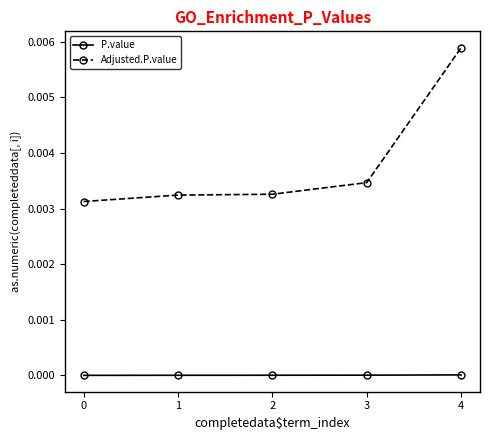

At 4, list the series in order from smallest to largest.

P.value, Adjusted.P.value